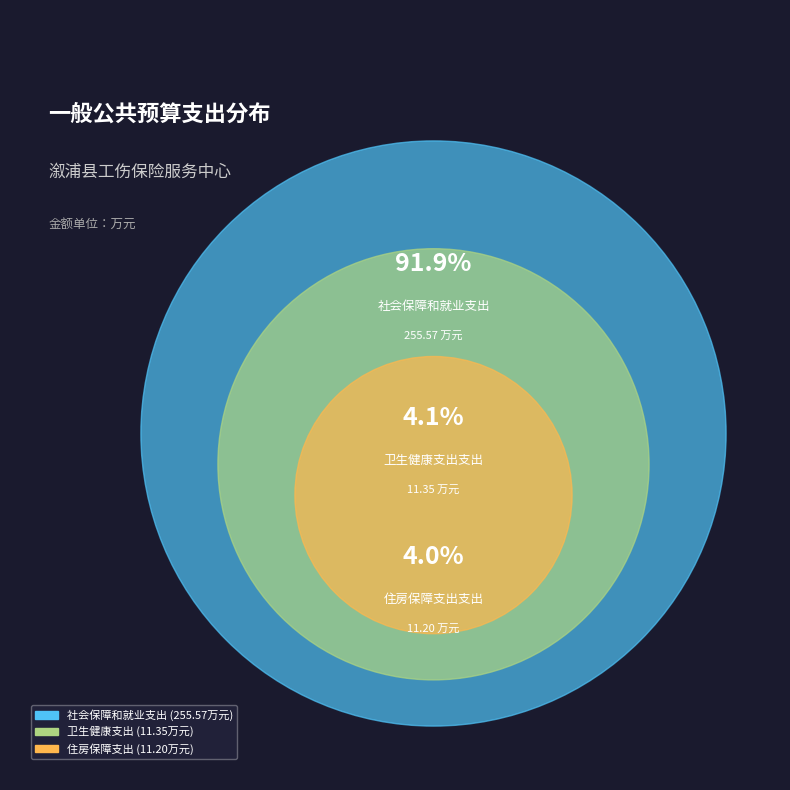

Which category accounts for the majority?

社会保障和就业支出